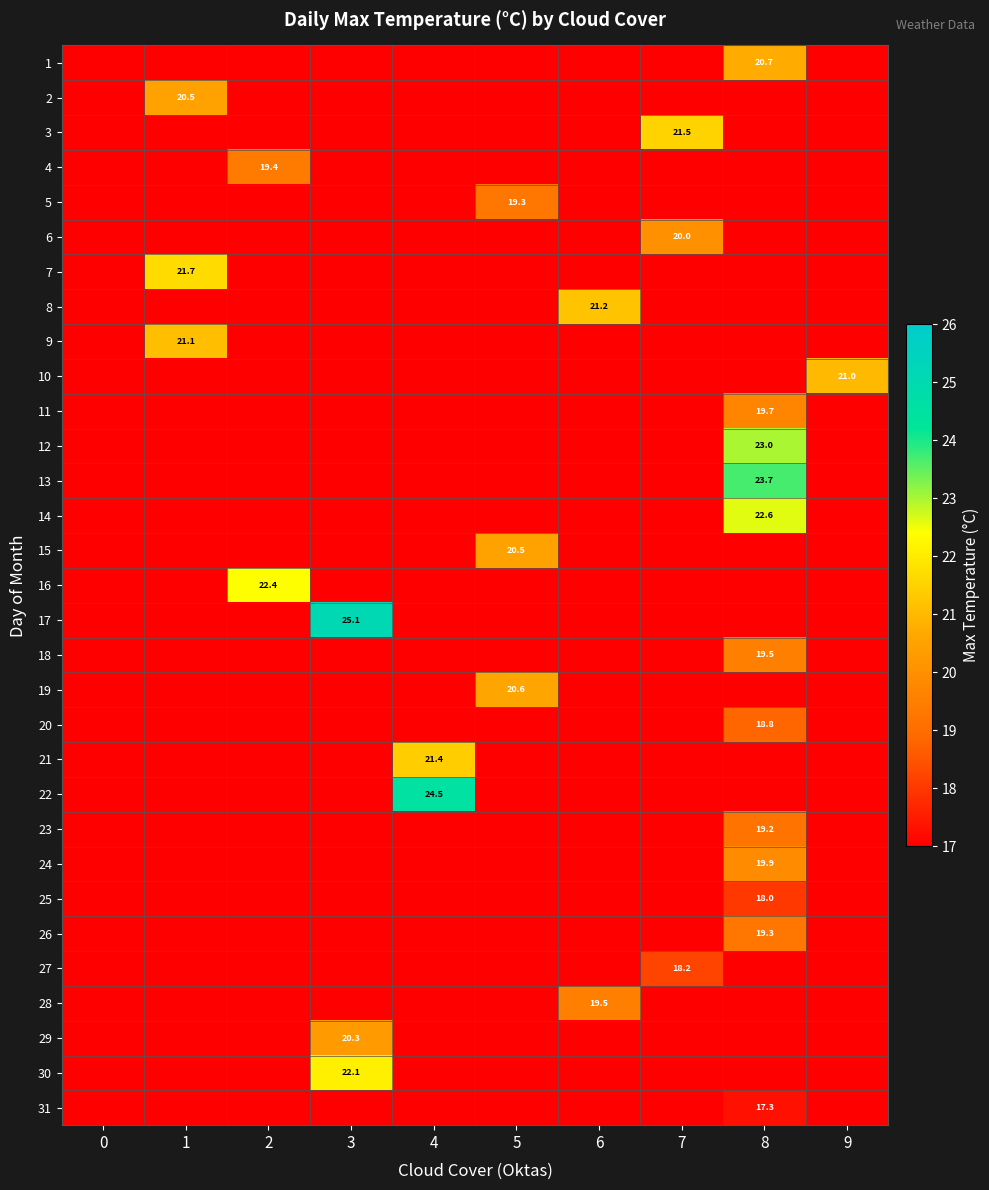

The 23 series shows 19.2 at 8. True or false?

True